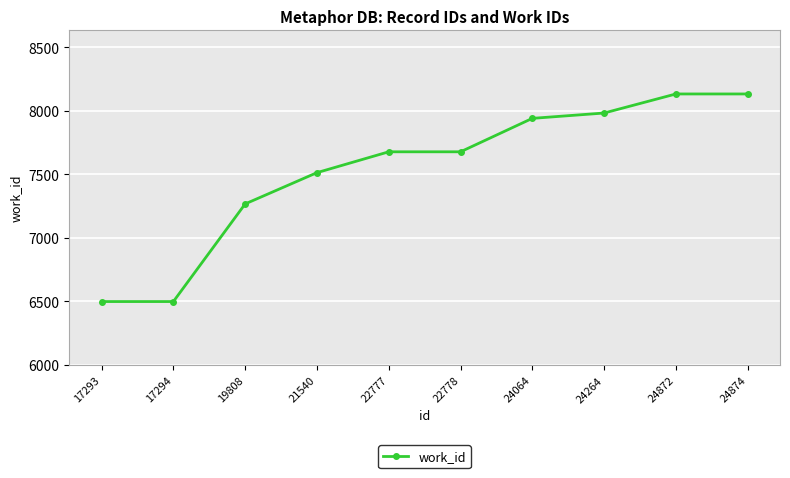

Read the value at 21540, to the nearest 50.

7500